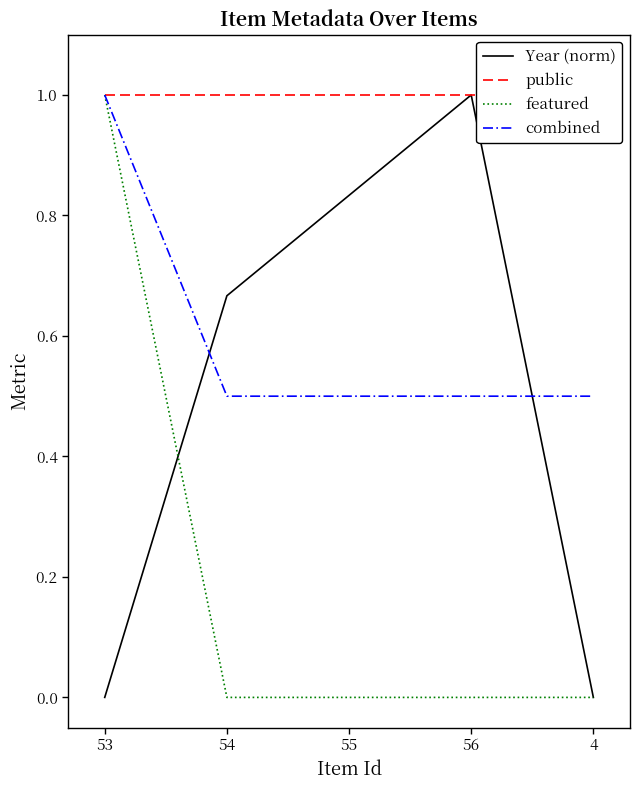

What is the total value across all series at 53?

3.0